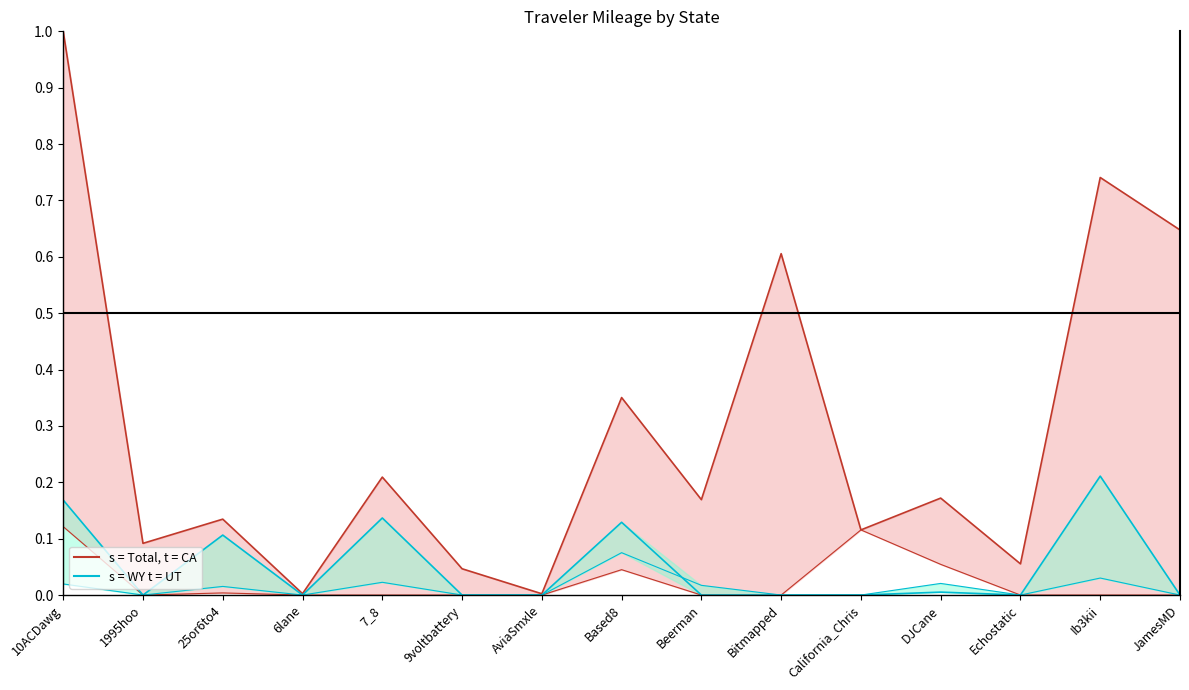

Between 25or6to4 and 9voltbattery, which series saw the biggest shift?

WY line